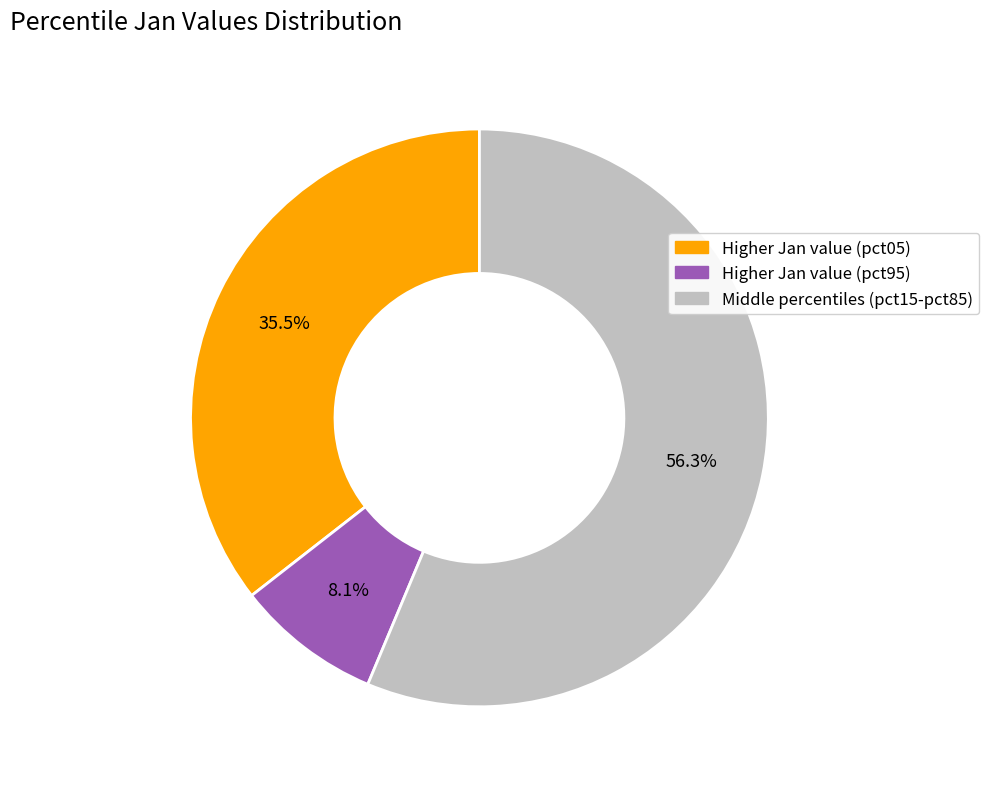

Does any single category account for the majority?

Yes